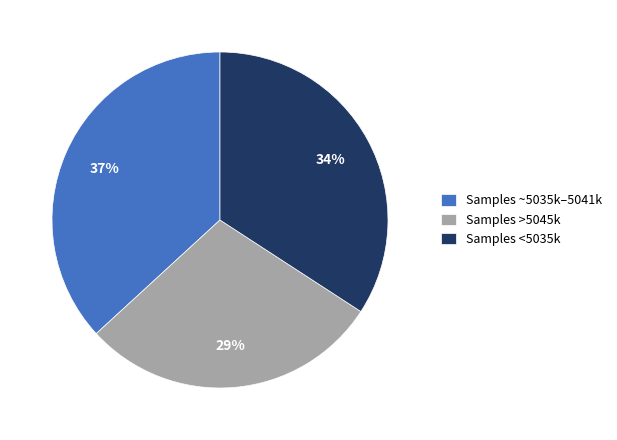

Which category has the smallest portion of the pie?

Samples >5045k